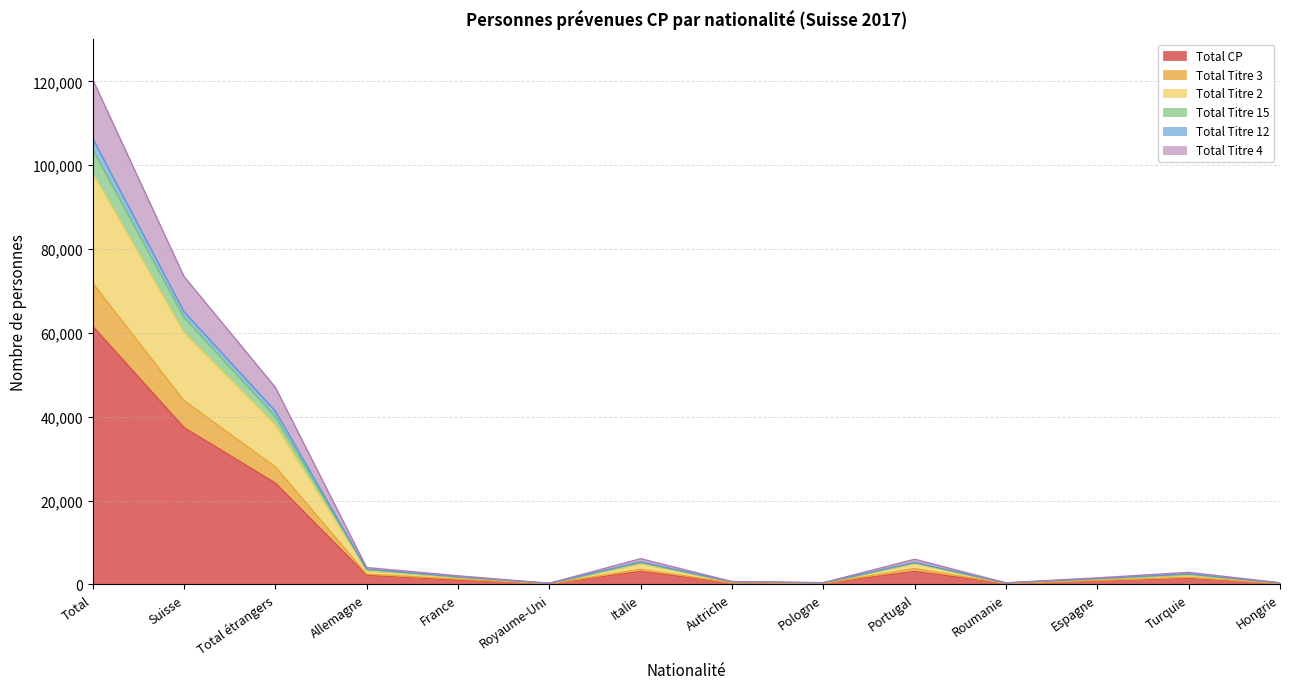

At how many categories does at least one series exceed 57739?

2